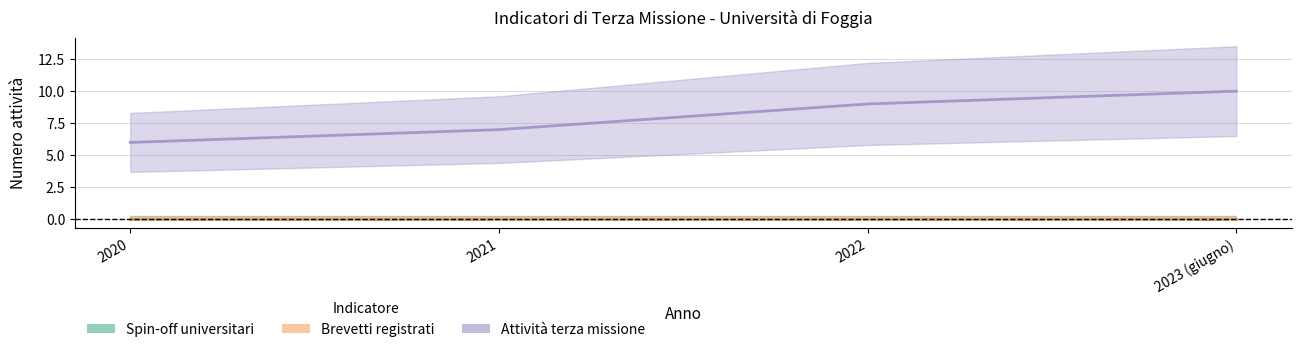

Which series has the largest range (max minus min)?

Attività terza missione